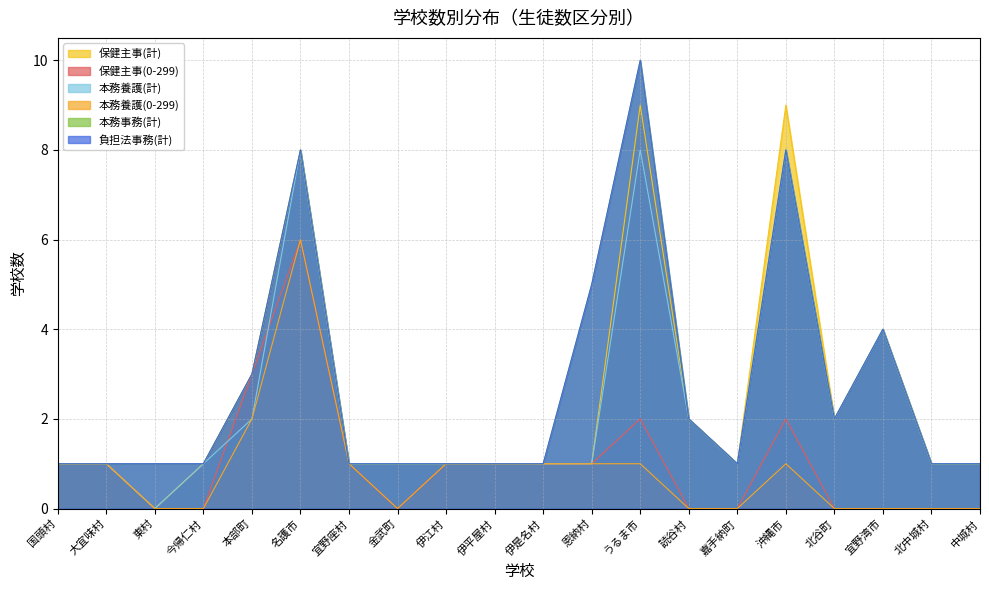

At how many categories does at least one series exceed 8?

2